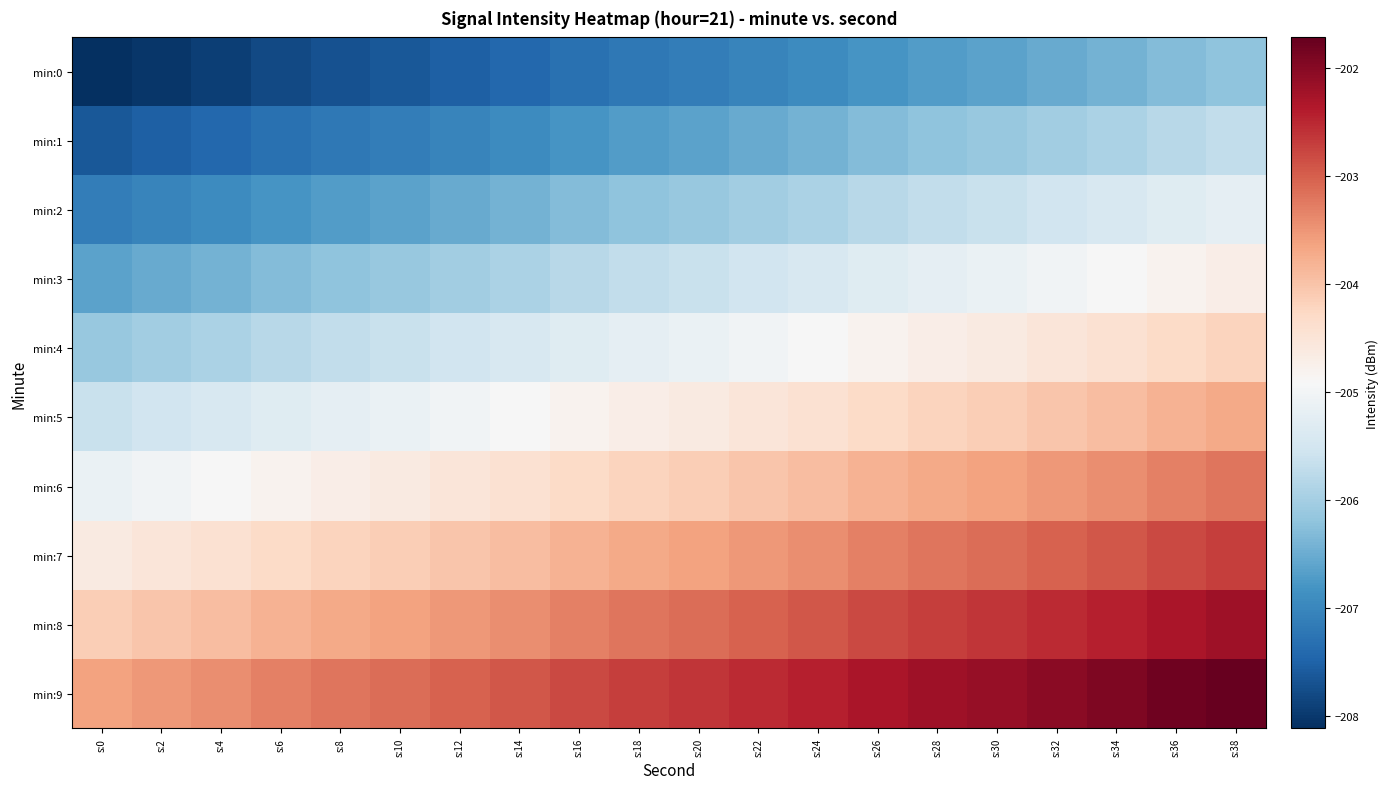

What is the minimum value shown in the chart?

-208.1